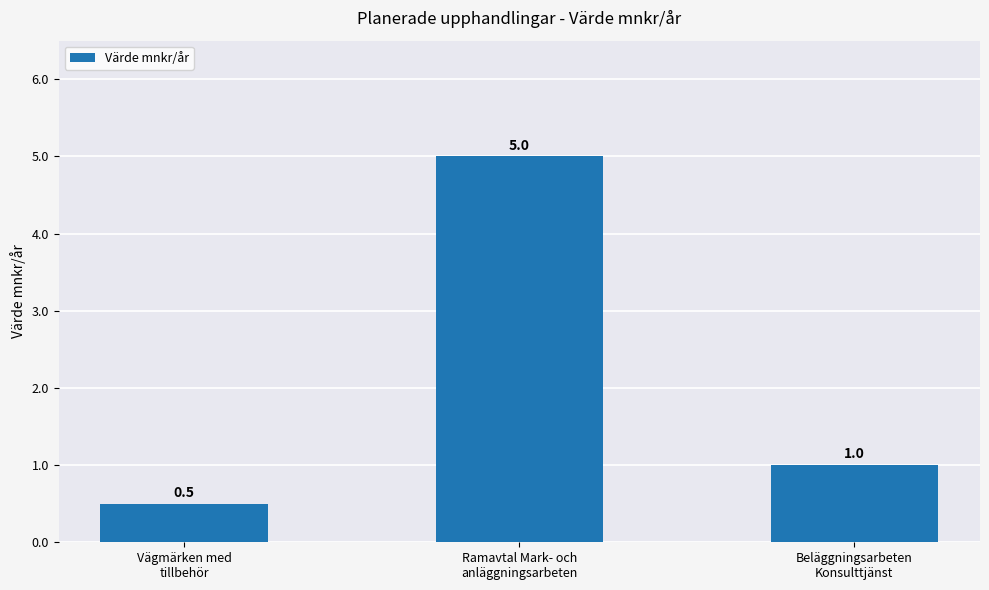

Which has a higher value, Ramavtal Mark- och
anläggningsarbeten or Vägmärken med
tillbehör?

Ramavtal Mark- och
anläggningsarbeten